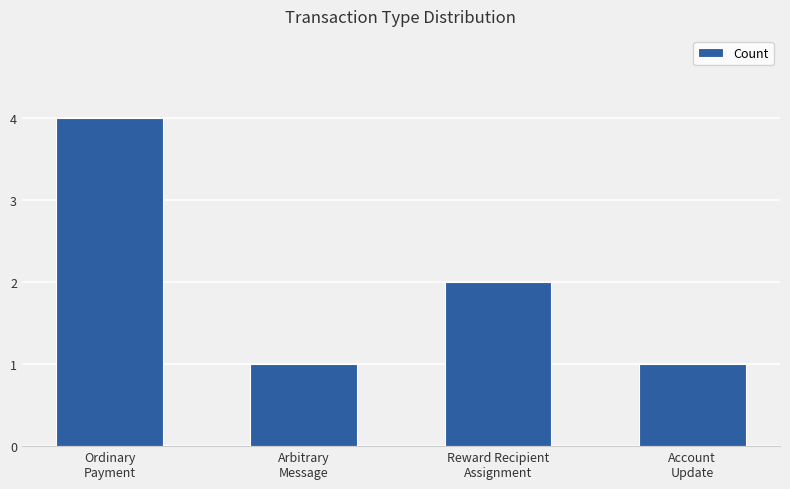

How many values are between 1 and 4?

4